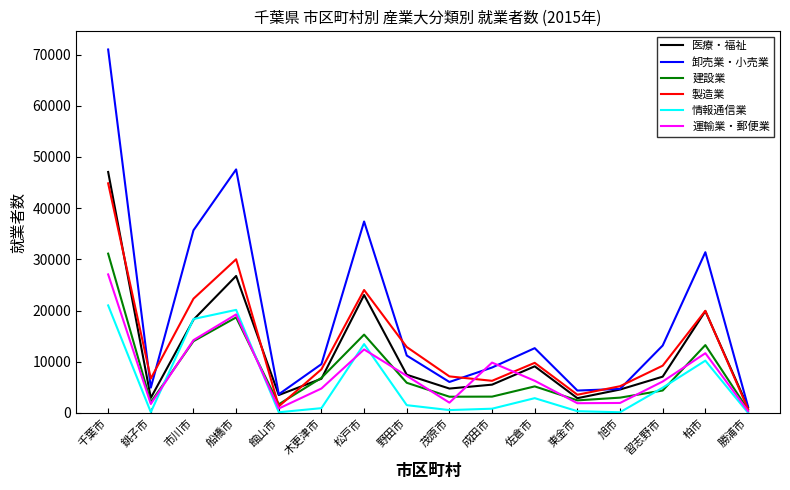

In 建設業, how many points are higher than both neighbors (excluding endpoints)?

4